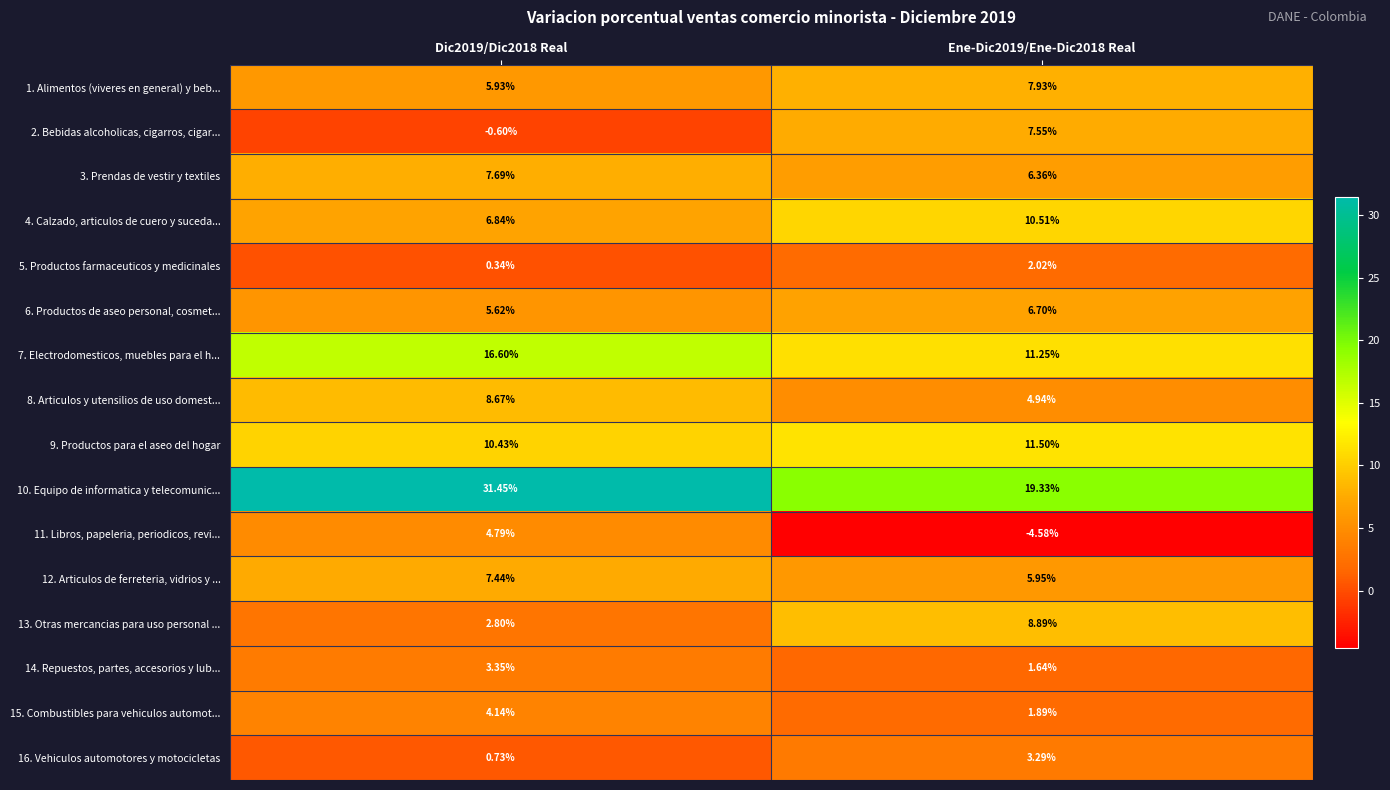

Which label corresponds to the smallest value in the chart?

Ene-Dic2019/Ene-Dic2018 Real